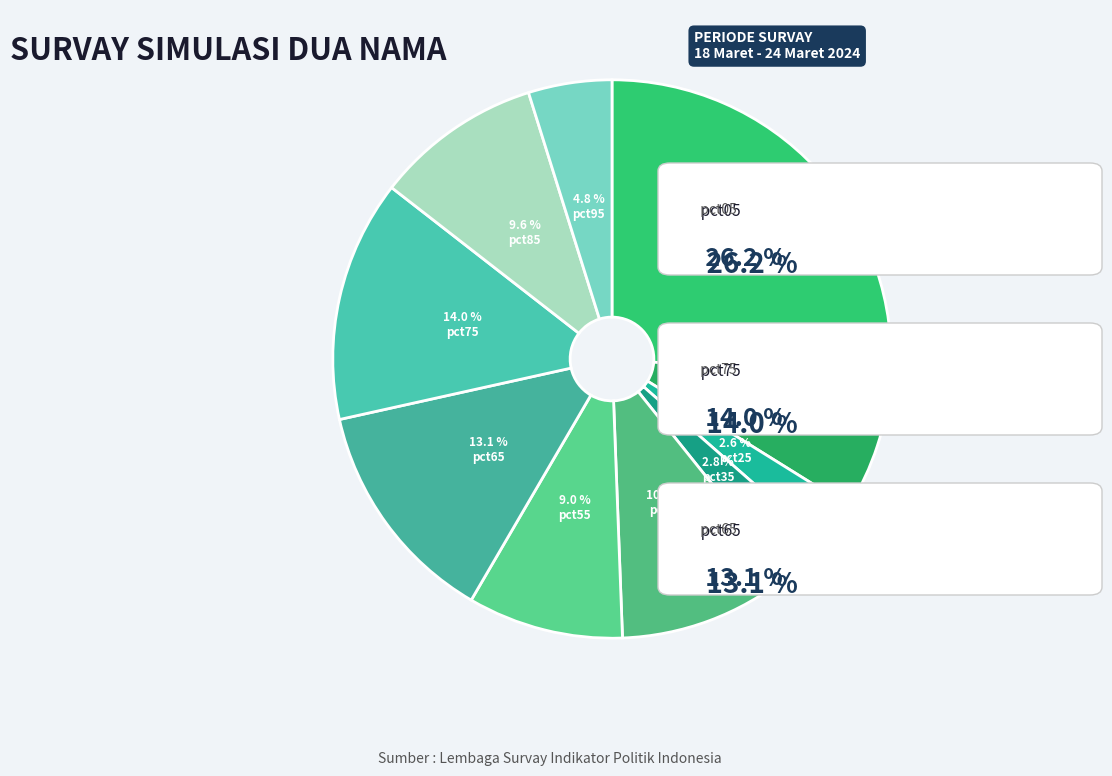

What is the largest slice in the pie chart?

pct05